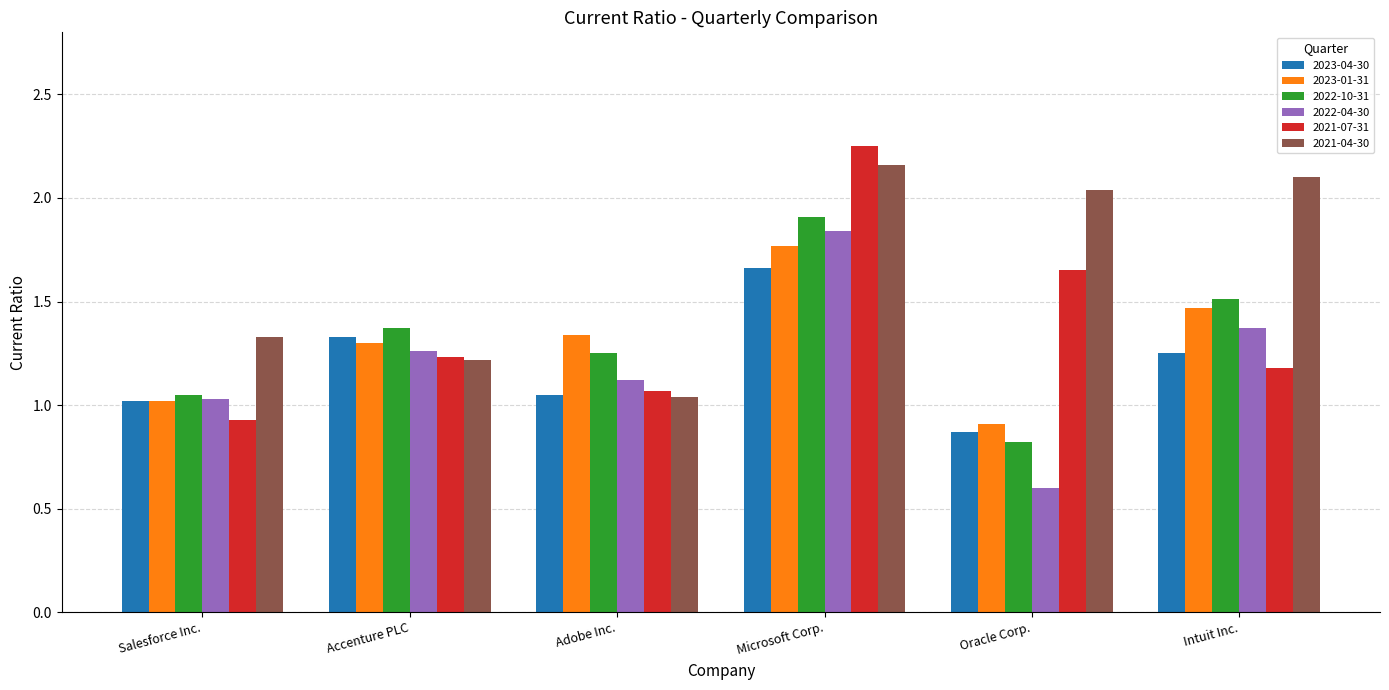

What is the difference between the maximum and second lowest values in the 2023-04-30 series?

0.6